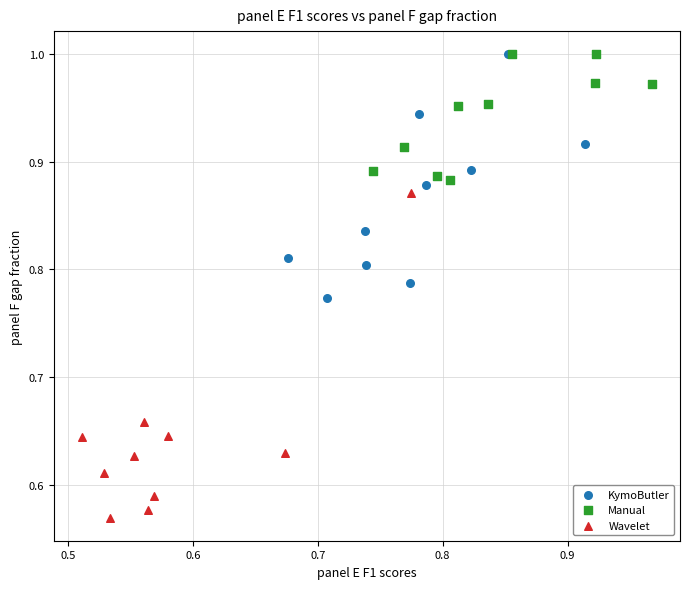

Which series has the widest spread of Y values?

Wavelet